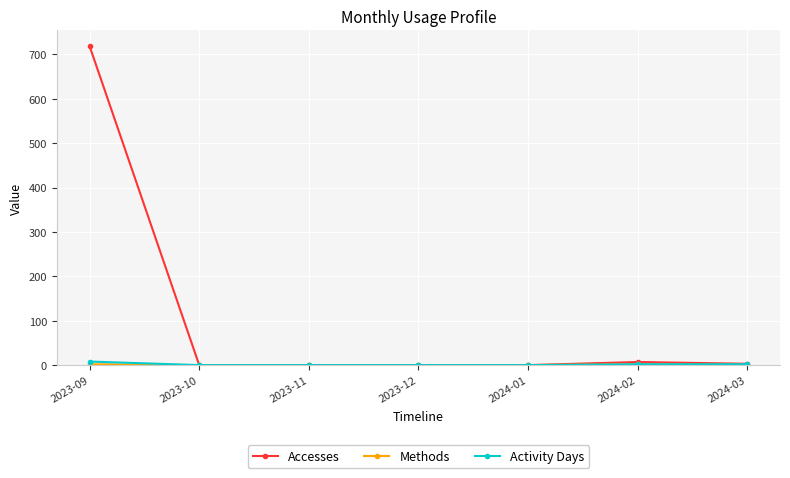

How many categories are shown in the chart?

7